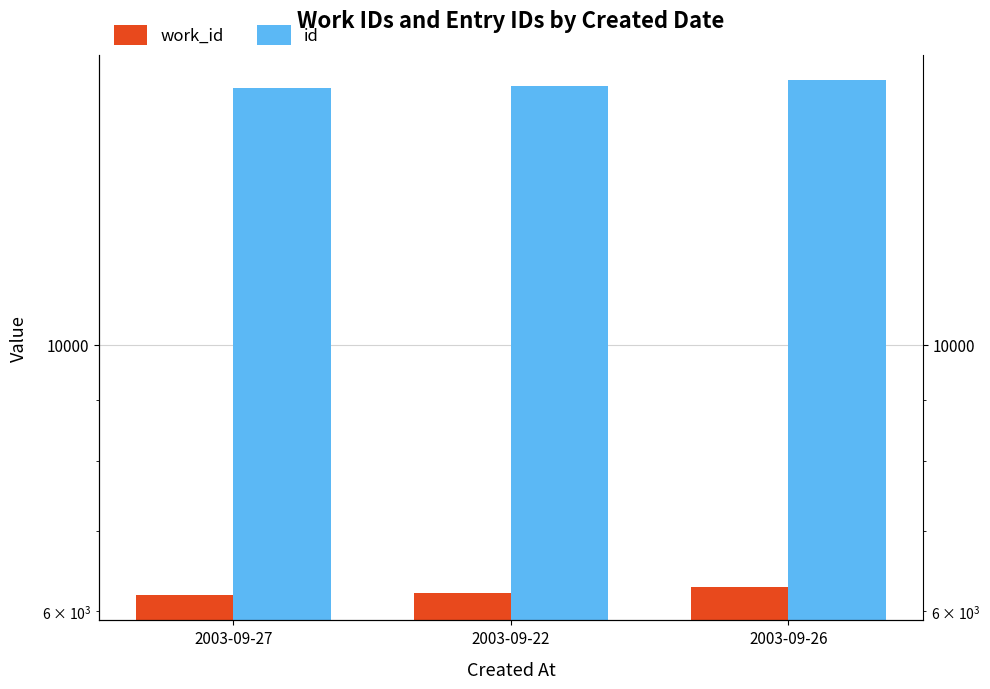

How many groups of bars are there?

3